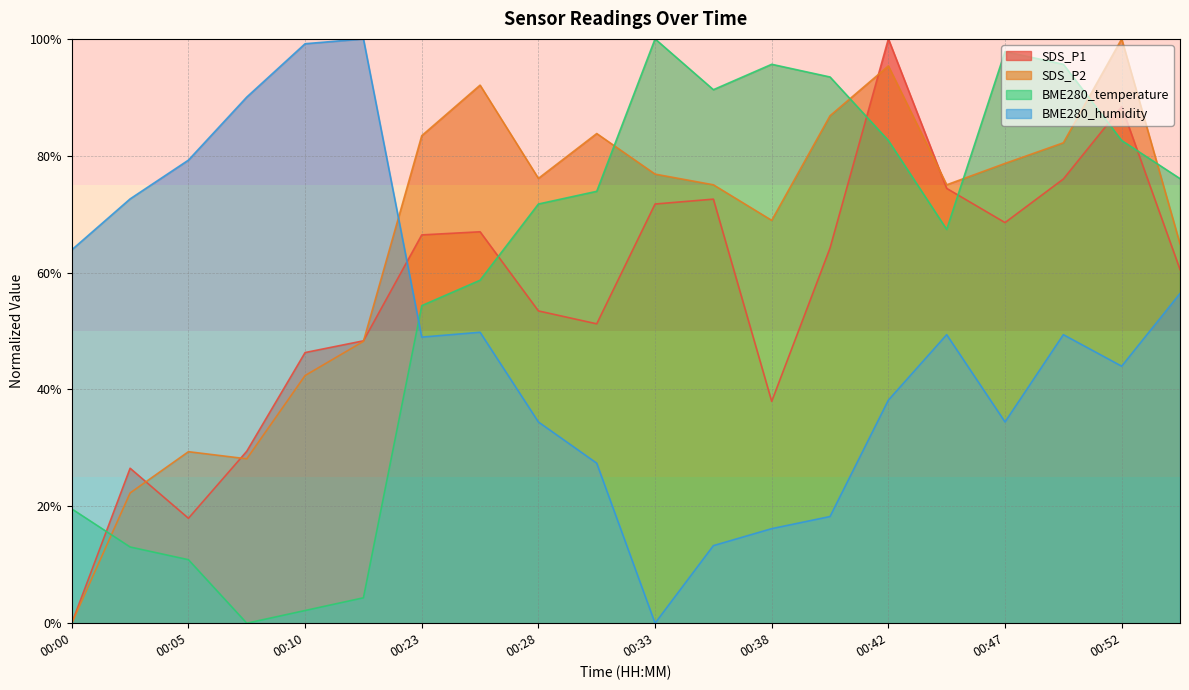

What is the difference between the maximum and minimum values in the SDS_P2 series?

100.0